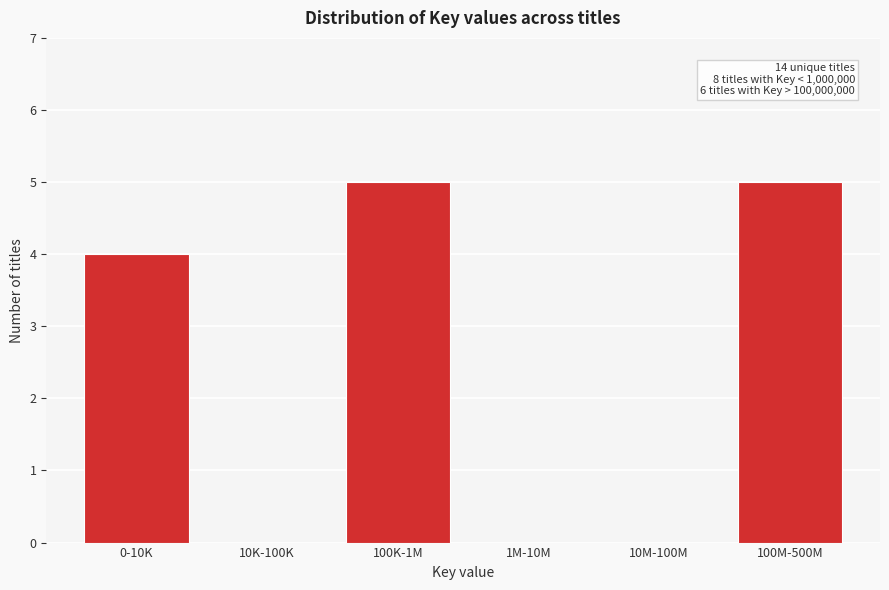

Reading left to right, what are all the values shown in this chart?

0-10K=4	10K-100K=0	100K-1M=5	1M-10M=0	10M-100M=0	100M-500M=5